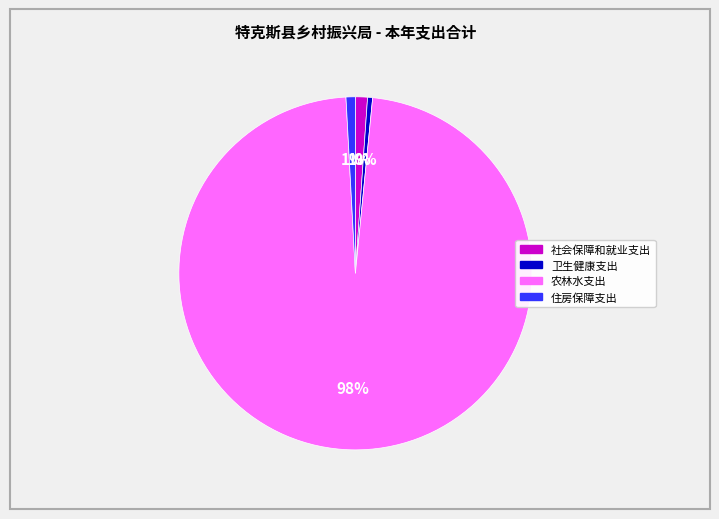

Between 农林水支出 and 住房保障支出, which is larger?

农林水支出